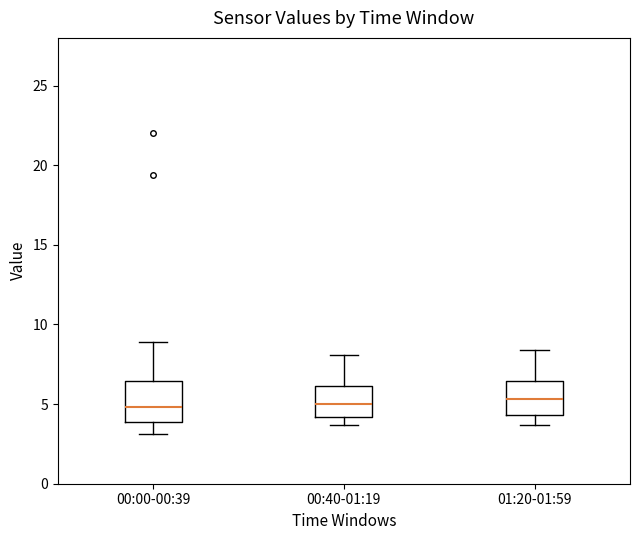

Reading left to right, transcribe this box plot: for each box, give where its median line is, the range the box spans, and where its two whiskers end, as read against the y-axis. The values are not printed on the chart, so give them approximately, as read against the axis.

00:00-00:39: median 5.0, box 4.0 to 6.5, whiskers 3.0 to 9.0
00:40-01:19: median 5.0, box 4.0 to 6.0, whiskers 3.5 to 8.0
01:20-01:59: median 5.5, box 4.5 to 6.5, whiskers 3.5 to 8.5